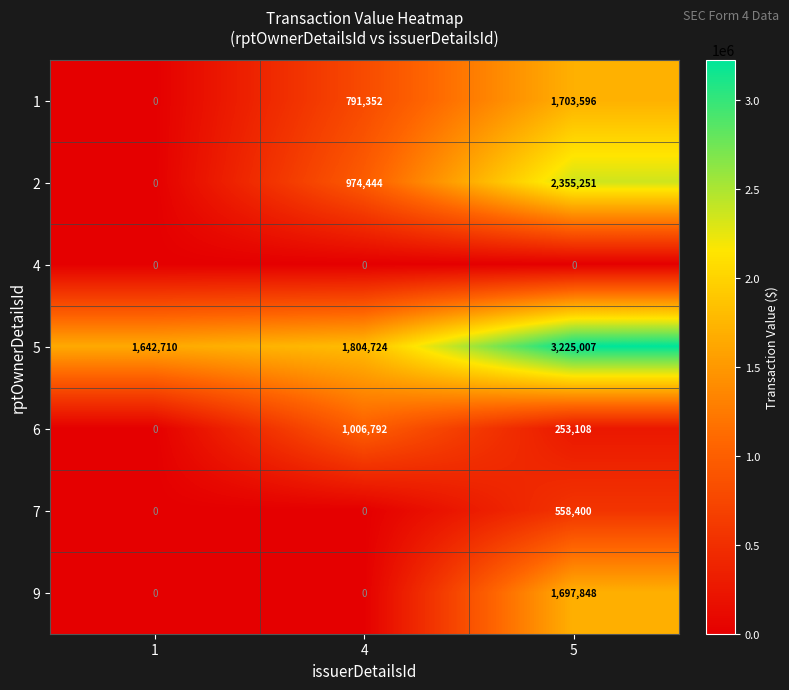

Rank the series at 5 from highest to lowest value.

5, 2, 1, 9, 7, 6, 4